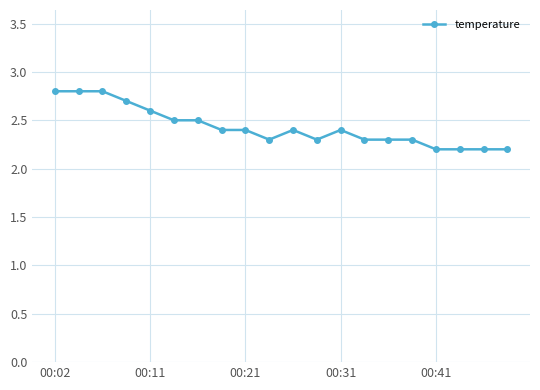

What is the value of the 10th point from the left?

2.3